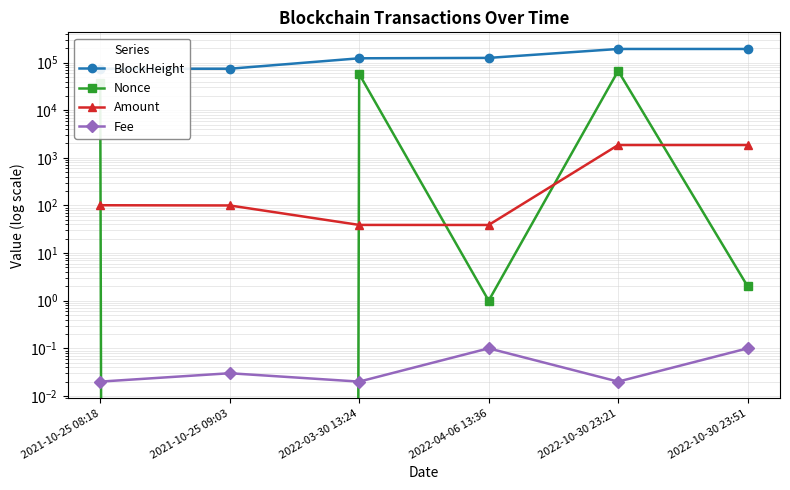

What is the label of the 6th point from the left?

2022-10-30 23:51